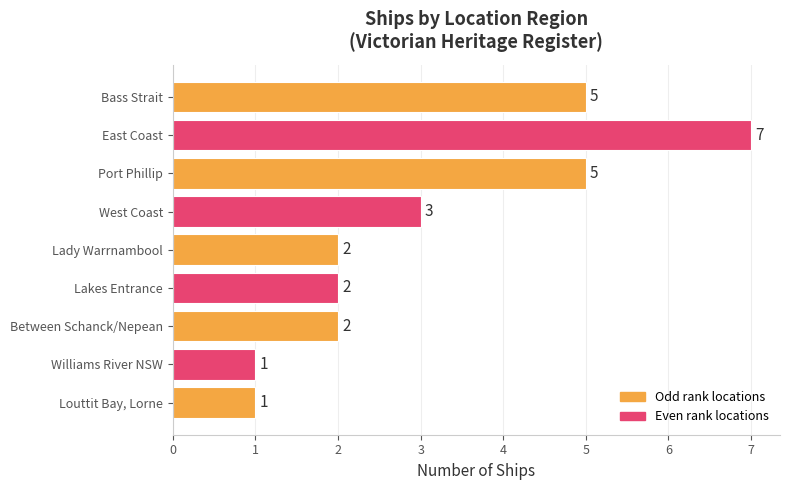

What is the maximum value shown in the chart?

7